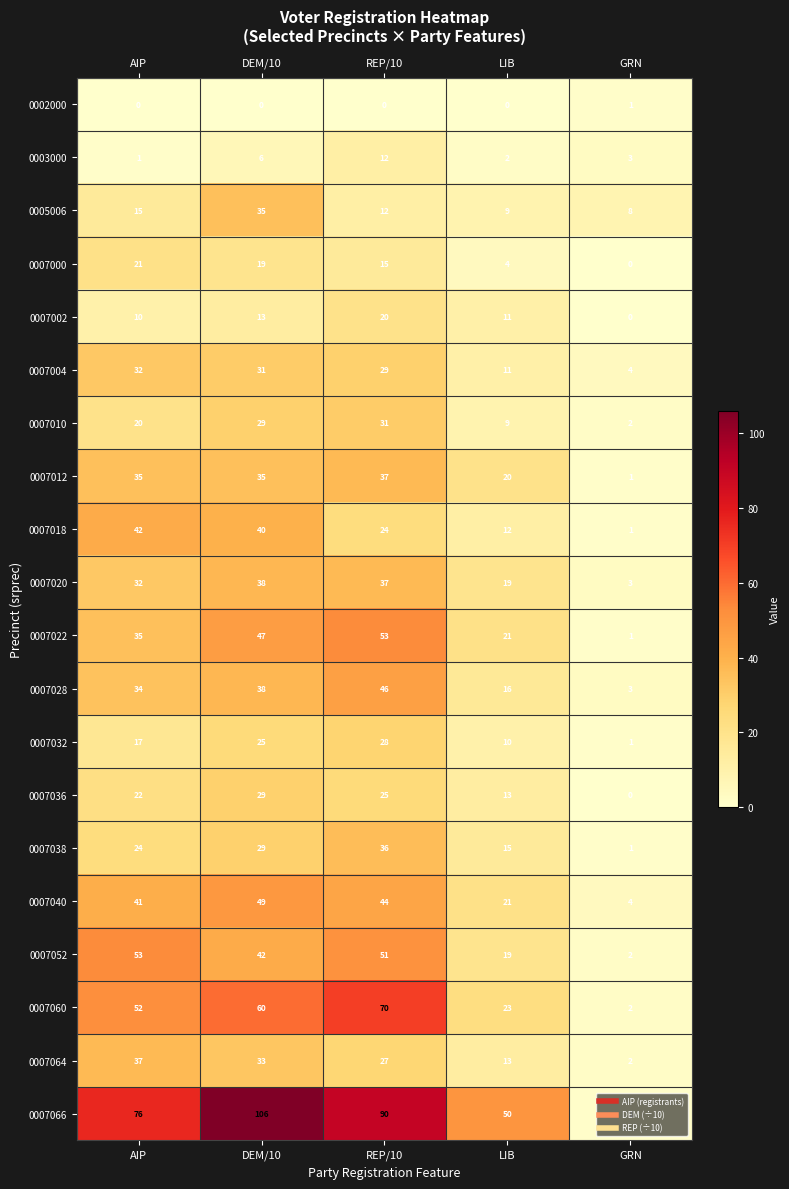

What is the sum of the 0007022 values at LIB and AIP?

56